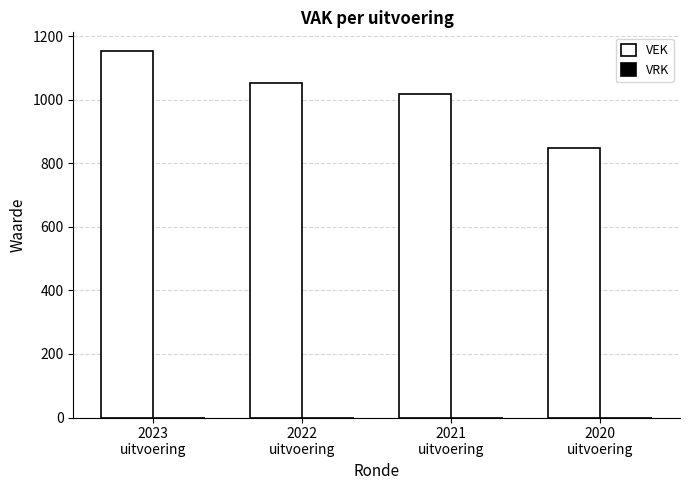

What is the minimum value shown in the chart?

848